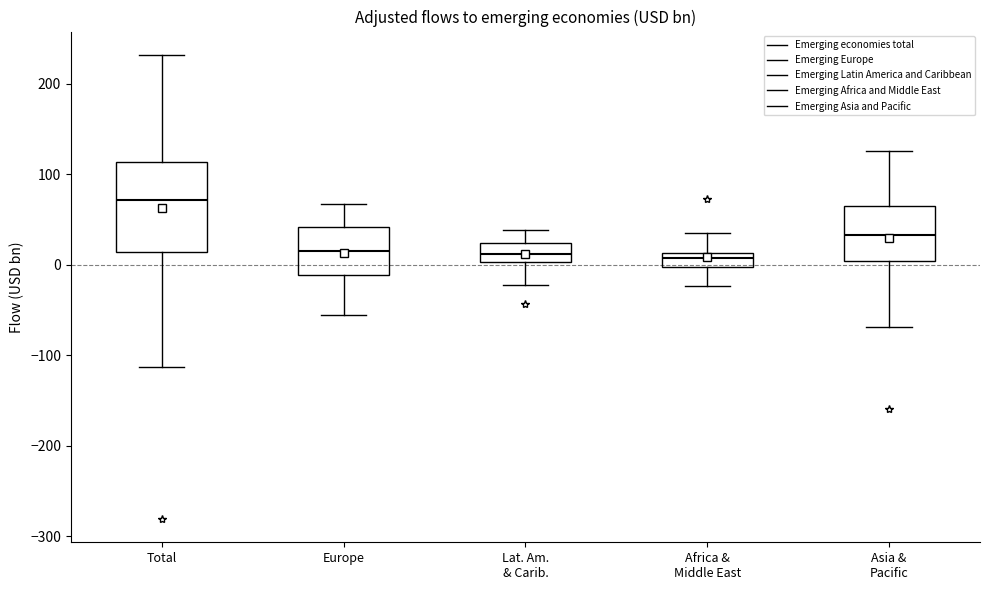

Reading left to right, transcribe this box plot: for each box, give where its median line is, the range the box spans, and where its two whiskers end, as read against the y-axis. The values are not printed on the chart, so give them approximately, as read against the axis.

Total: median 70, box 10 to 110, whiskers -110 to 230
Europe: median 20, box -10 to 40, whiskers -60 to 70
Lat. Am. & Carib.: median 10, box 0 to 20, whiskers -20 to 40
Africa & Middle East: median 10 (inside the box), box 0 to 10, whiskers -20 to 40
Asia & Pacific: median 30, box 0 to 60, whiskers -70 to 130